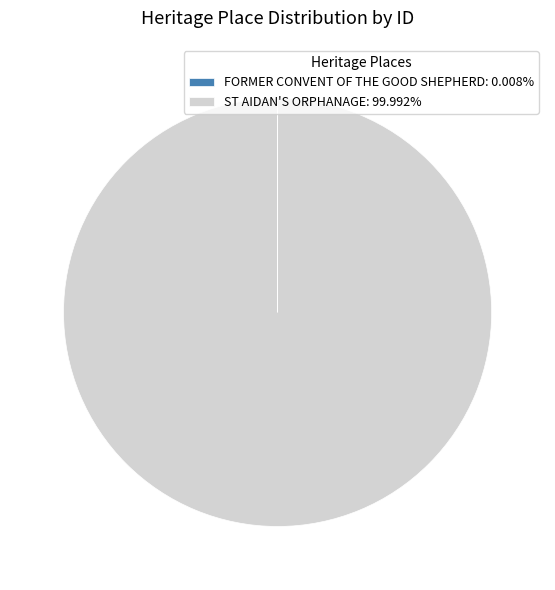

Does ST AIDAN'S ORPHANAGE: 99.992% represent more than half of the total?

Yes